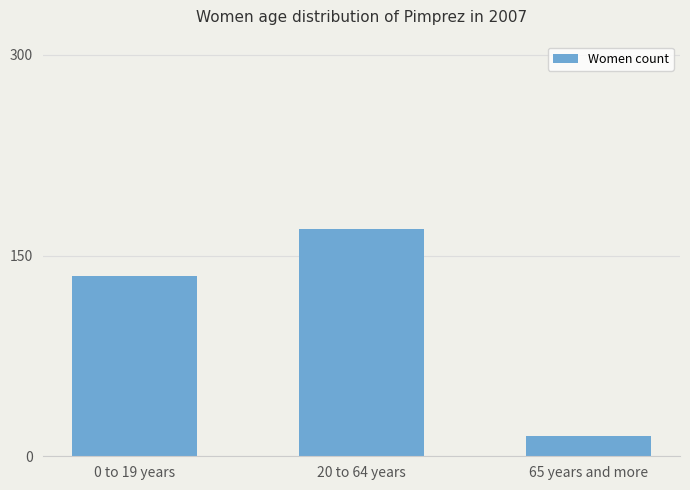

Reading right to left, transcribe all the data shown in this chart.

65 years and more=15	20 to 64 years=170	0 to 19 years=135